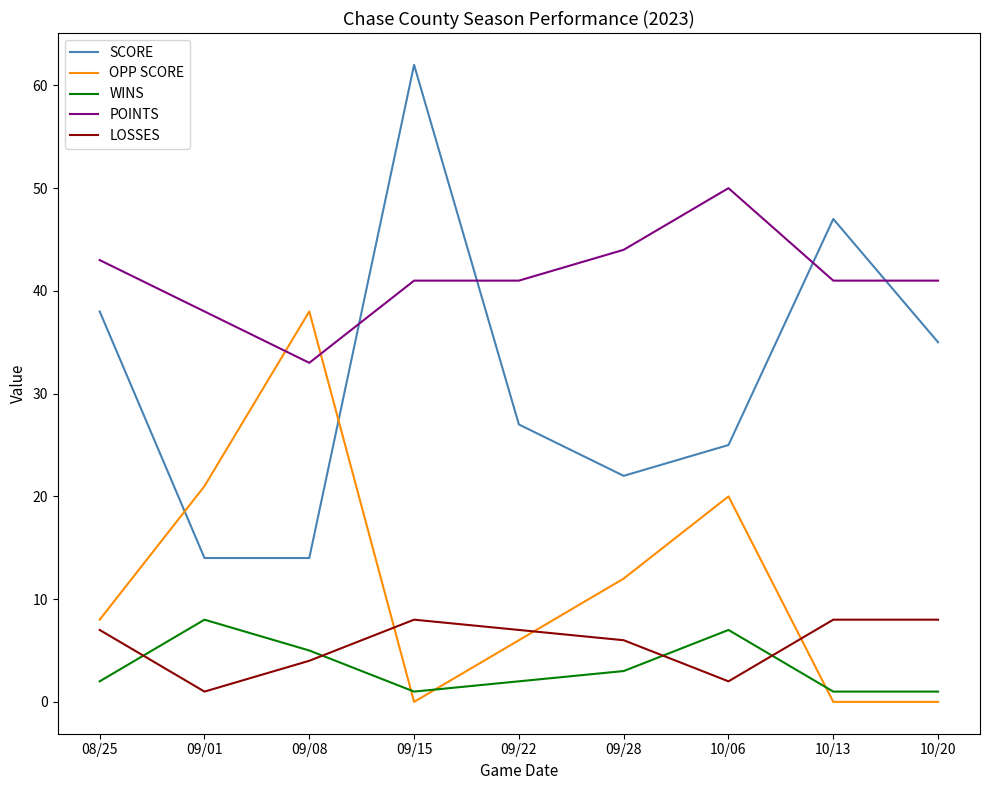

What is the total value across all series at 09/01?

82